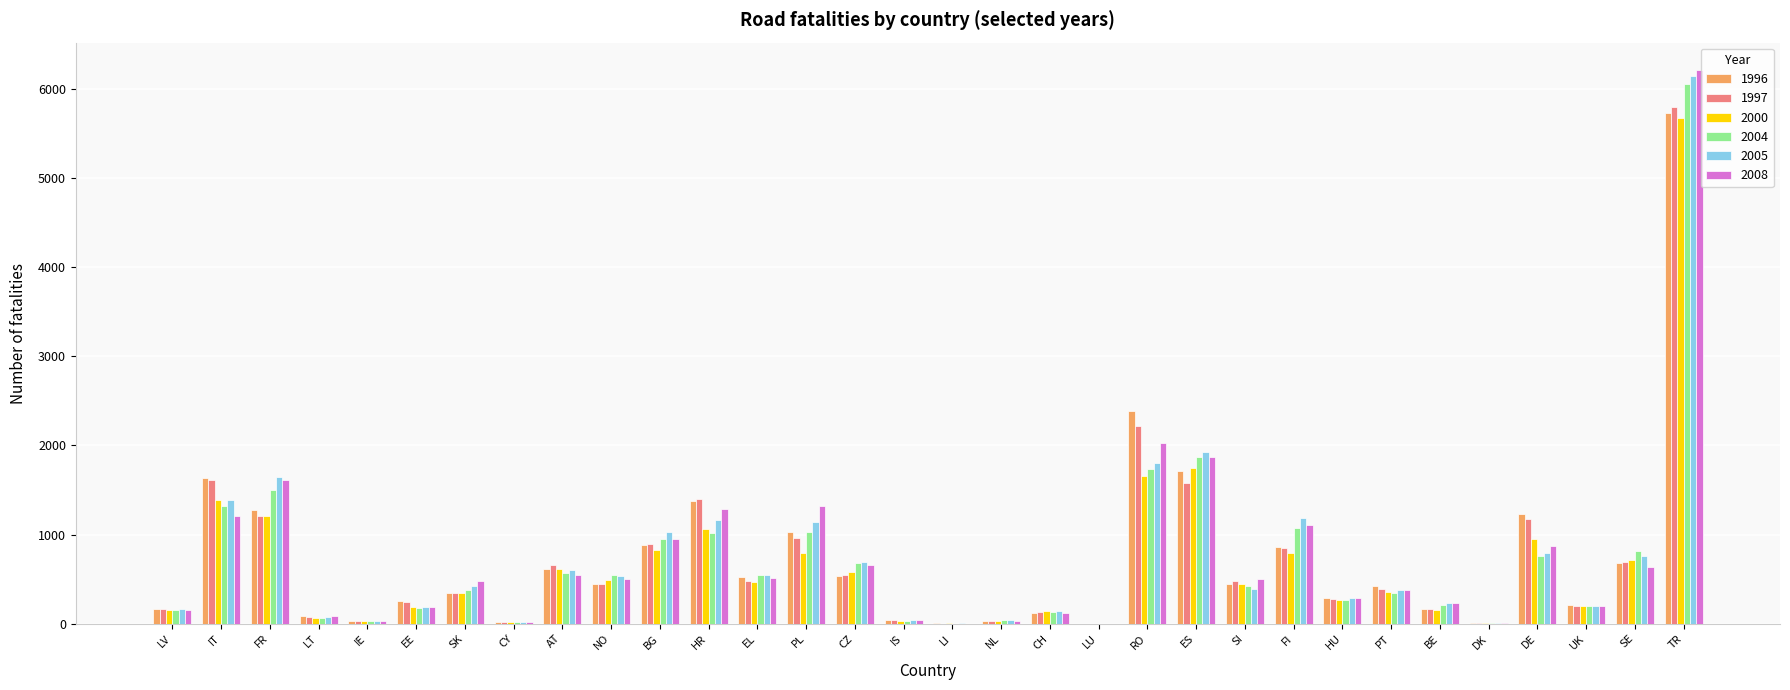

Is the value of 1997 at RO greater than the value of 2000 at HU?

Yes